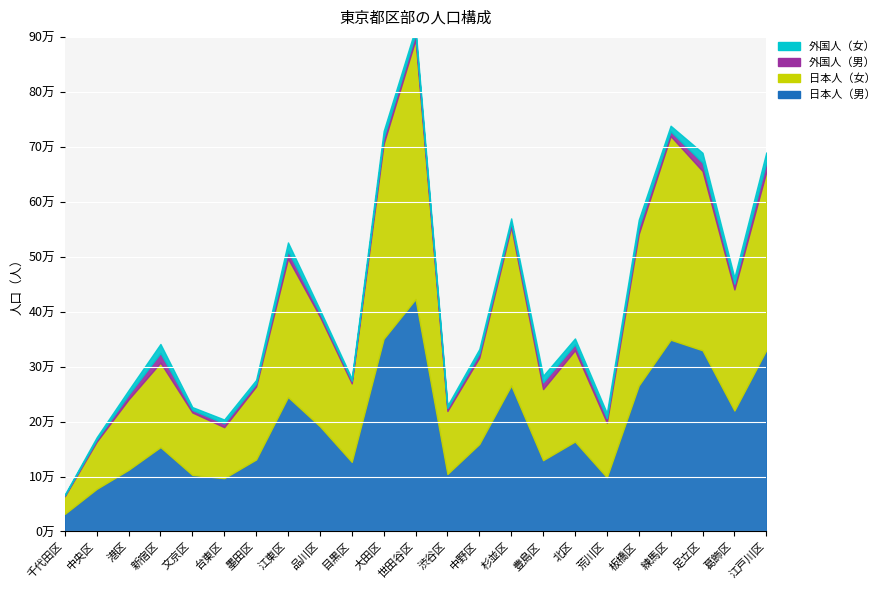

Rank the categories by 日本人（女） value from lowest to highest.

千代田区, 中央区, 台東区, 荒川区, 文京区, 渋谷区, 港区, 豊島区, 墨田区, 目黒区, 新宿区, 中野区, 北区, 品川区, 葛飾区, 江東区, 板橋区, 杉並区, 江戸川区, 足立区, 大田区, 練馬区, 世田谷区